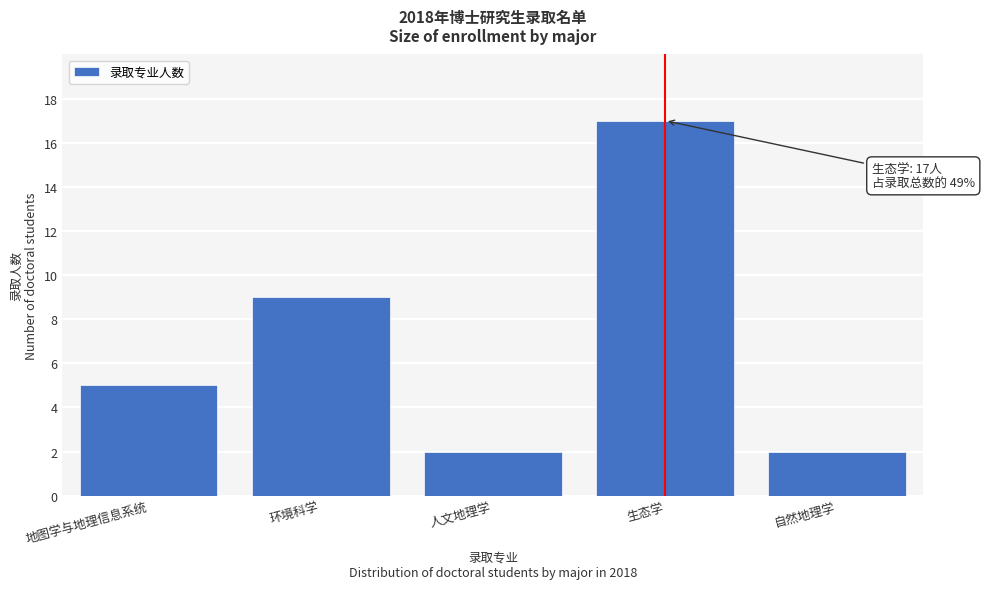

Reading left to right, list all the values displayed in this chart.

5	9	2	17	2